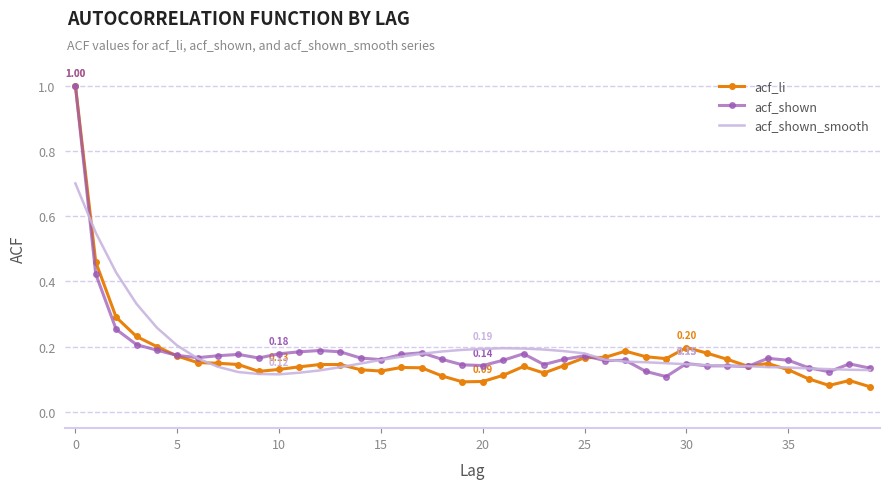

What is the label of the 27th point from the left?

26